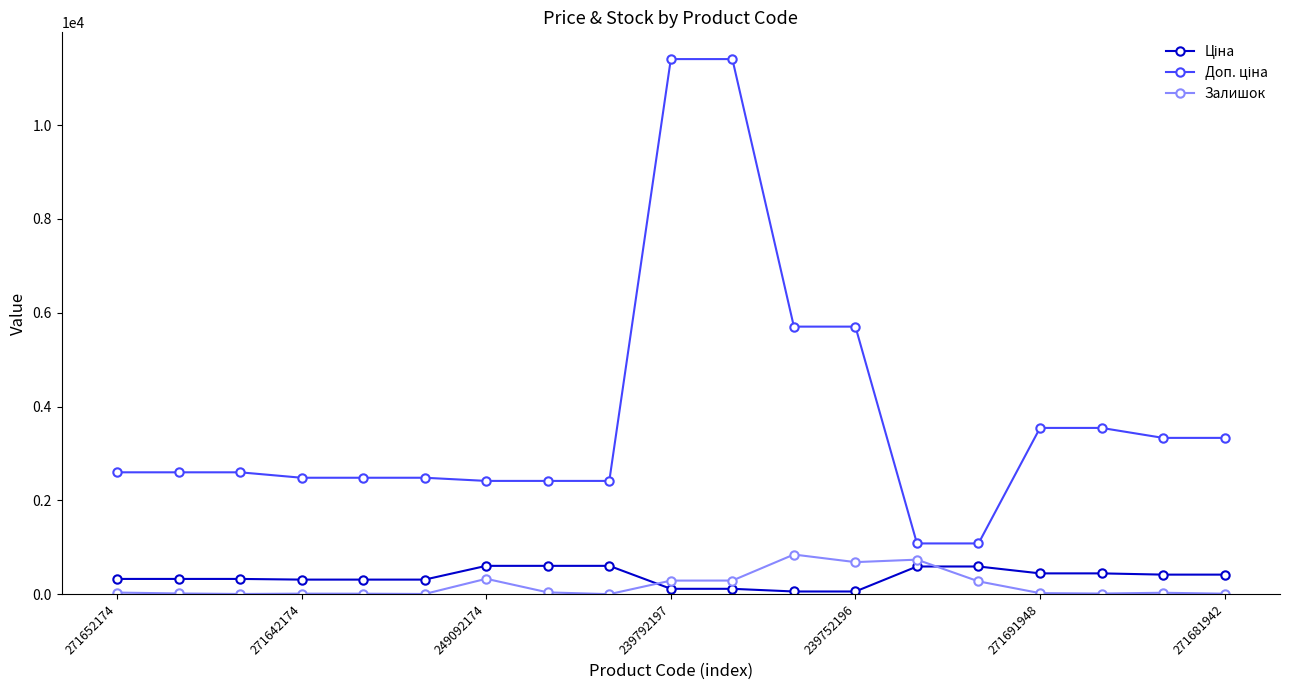

How many series are shown in this chart?

3